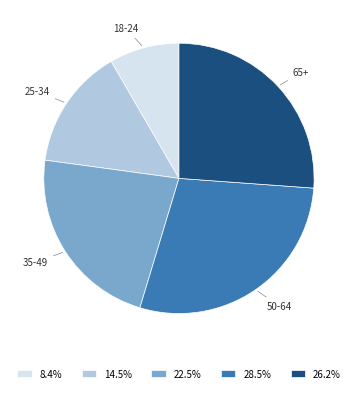

Combined, do 18-24 and 25-34 account for over 50%?

No